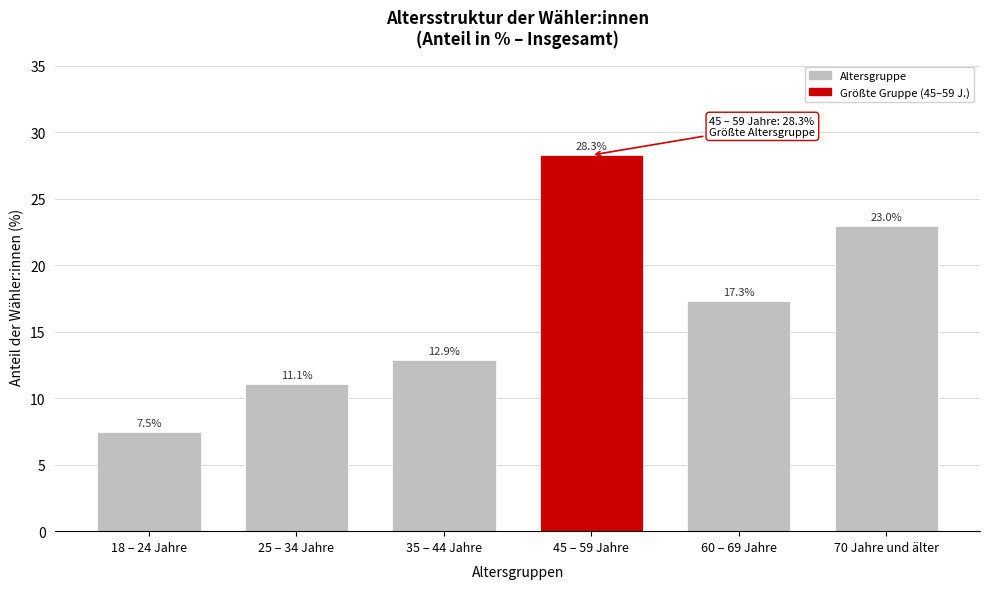

Reading left to right, what are all the values shown in this chart?

7.5	11.1	12.9	28.3	17.3	23.0